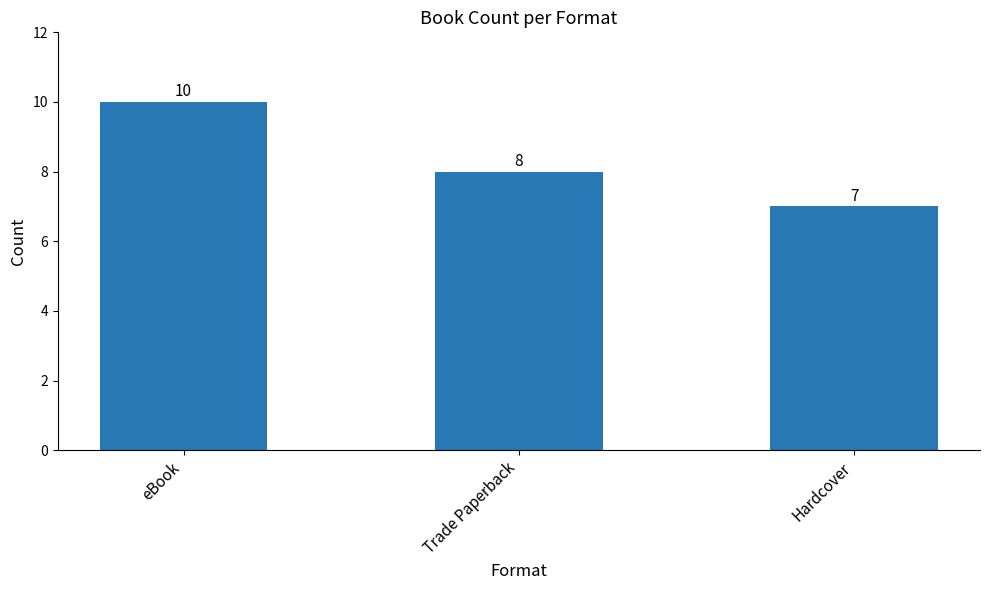

Where does the data first go above 8?

eBook